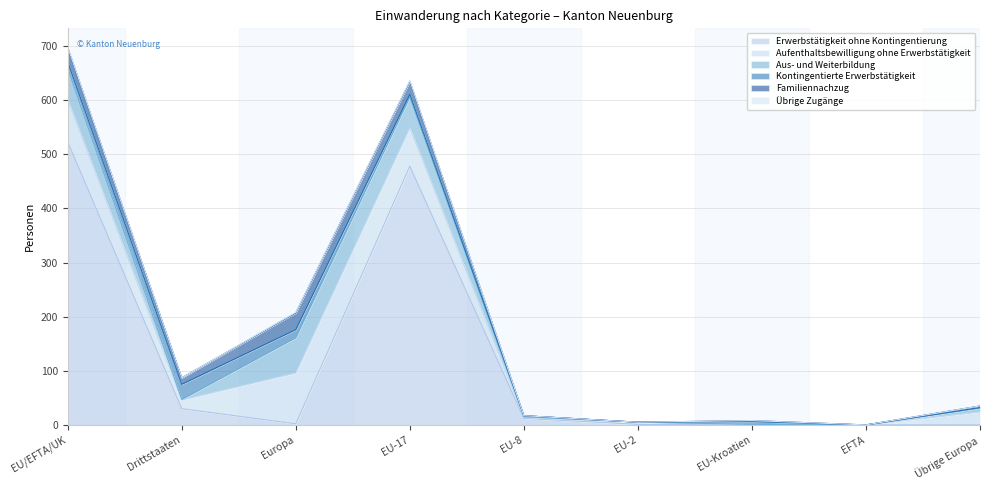

What is the label of the 2nd point from the left?

Drittstaaten